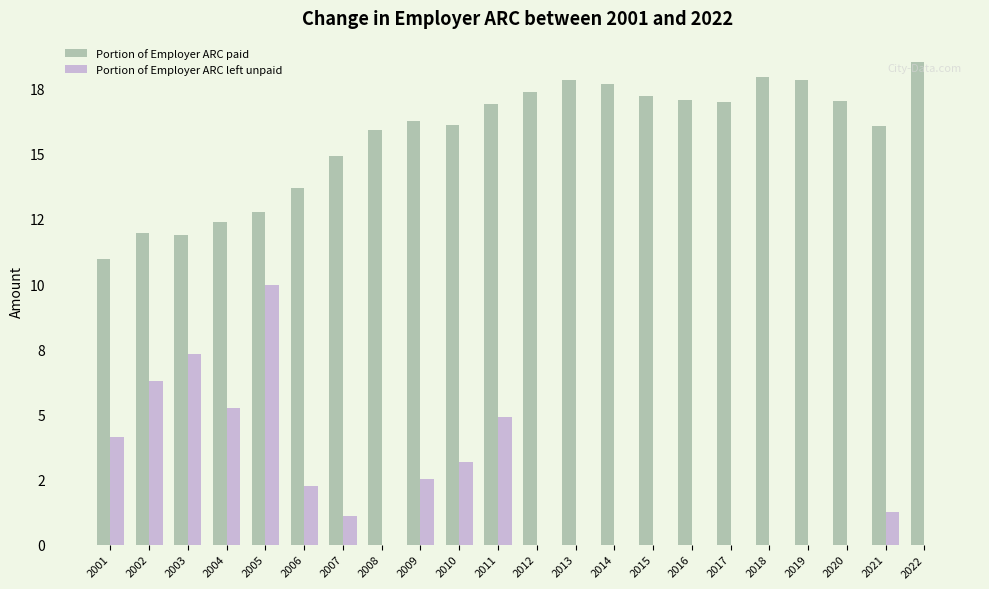

Does the chart contain stacked bars?

No